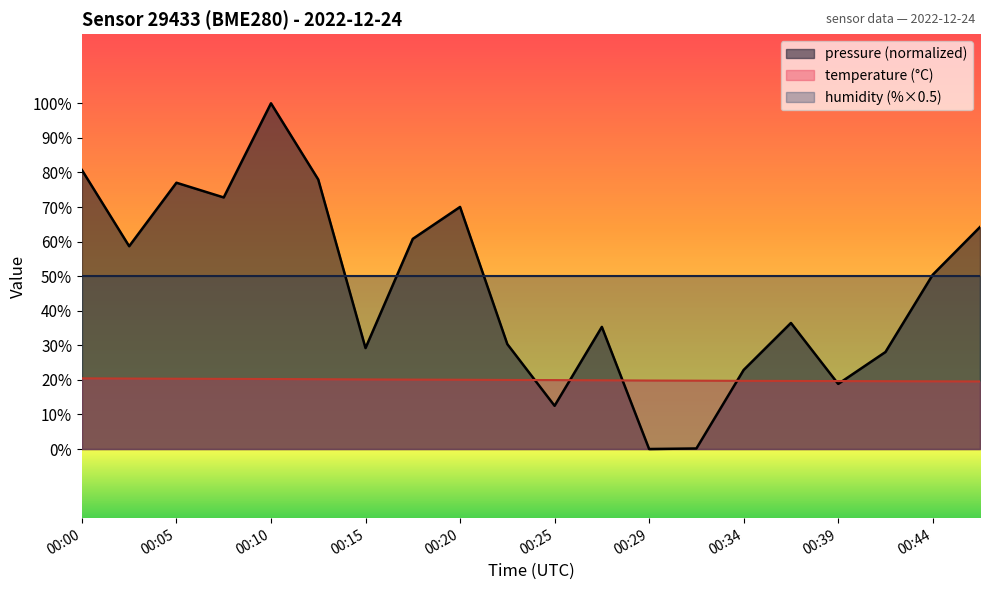

What is the greatest value displayed?

100.0